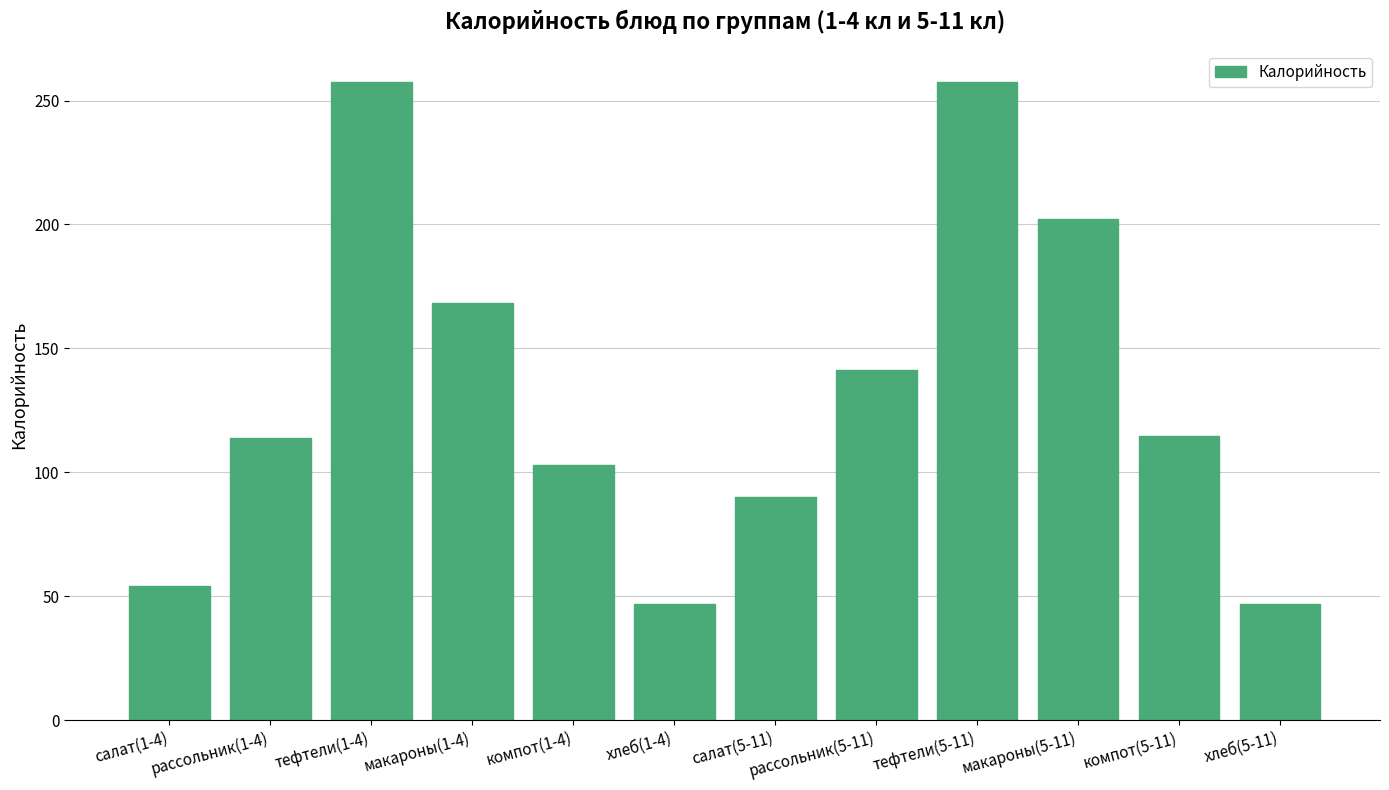

Where is the data nearest to the value 152?

рассольник(5-11)